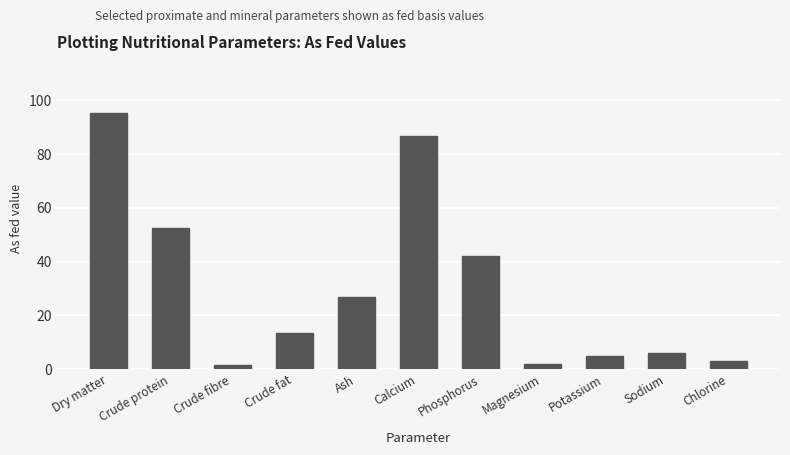

Which category has the highest value across all series?

Dry matter